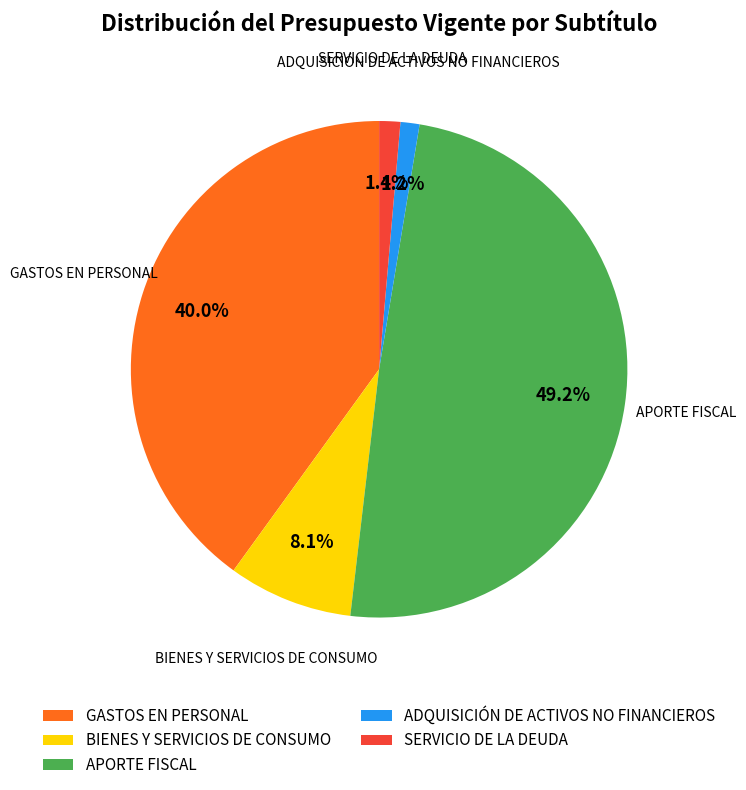

Which category has the biggest portion of the pie?

APORTE FISCAL